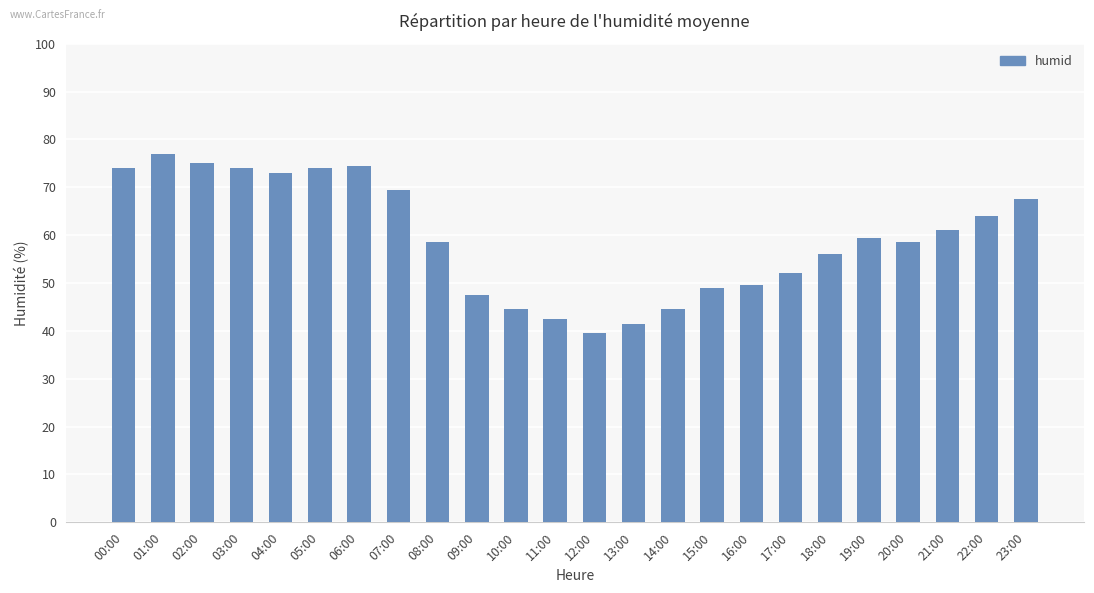

Is it true that the value at 18:00 is 36.1?

False